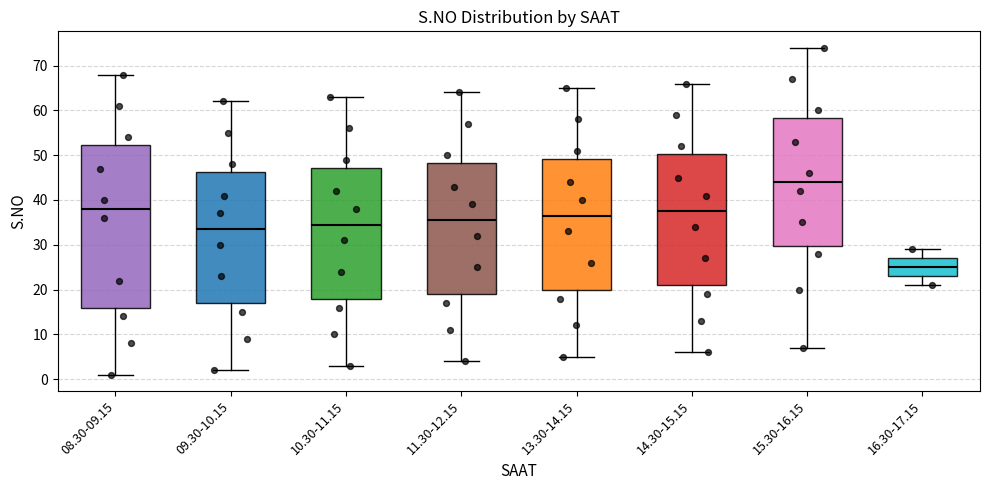

Where does the upper whisker of the box for 10.30-11.15 end on the y-axis? The values are not printed on the chart, so give them approximately, as read against the axis.

63